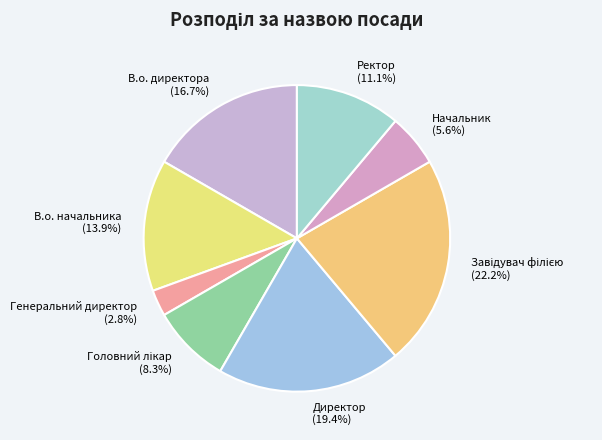

Which has a higher value, Директор or Ректор?

Директор